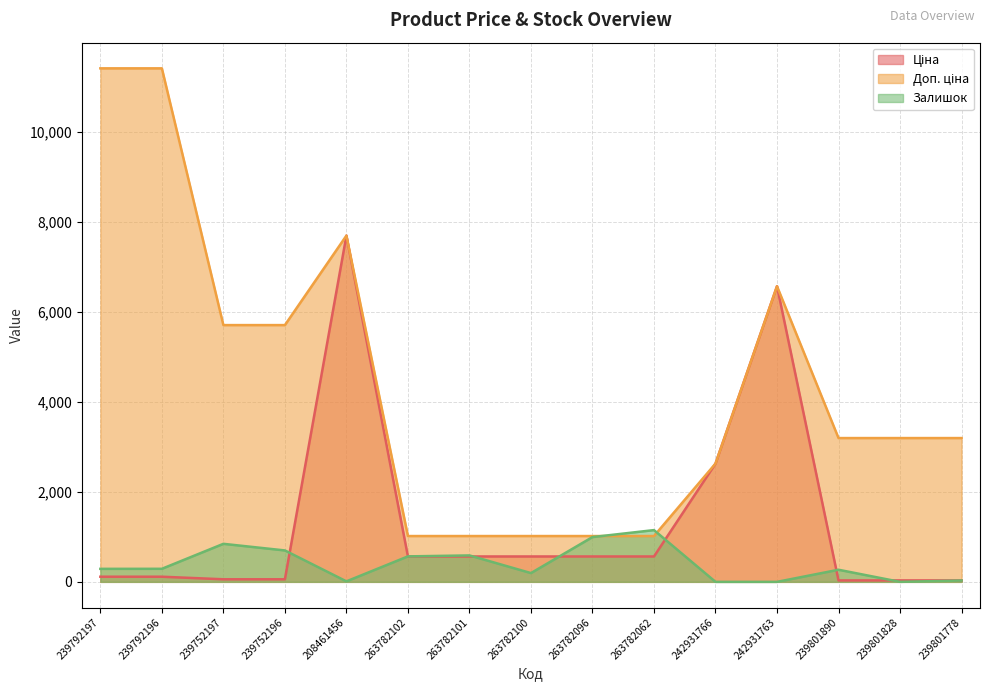

Rank the series by their average value, from highest to lowest.

Доп. ціна, Ціна, Залишок